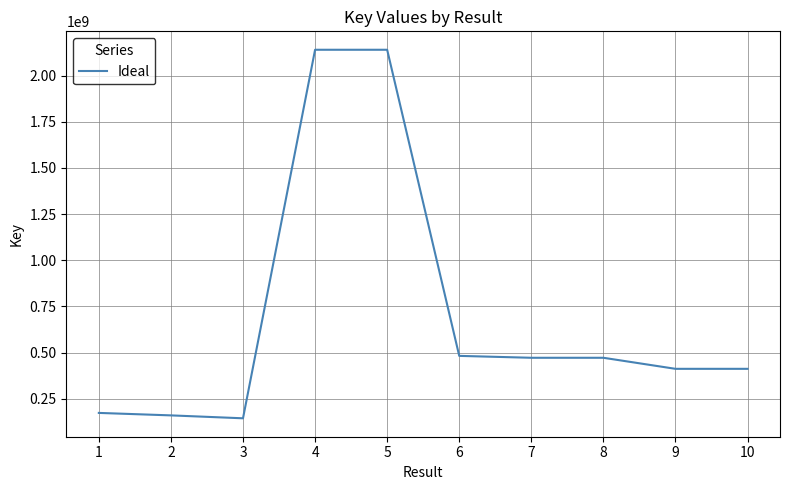

What is the greatest value displayed?

2140215879